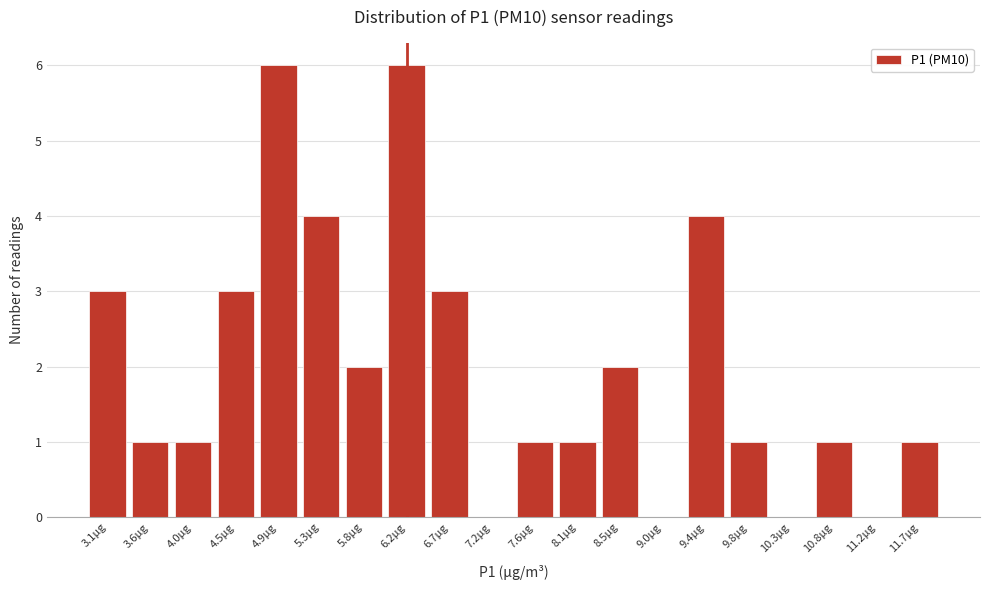

Reading left to right, extract all data points from this chart.

3.1µg=3	3.6µg=1	4.0µg=1	4.5µg=3	4.9µg=6	5.3µg=4	5.8µg=2	6.2µg=6	6.7µg=3	7.2µg=0	7.6µg=1	8.1µg=1	8.5µg=2	9.0µg=0	9.4µg=4	9.8µg=1	10.3µg=0	10.8µg=1	11.2µg=0	11.7µg=1